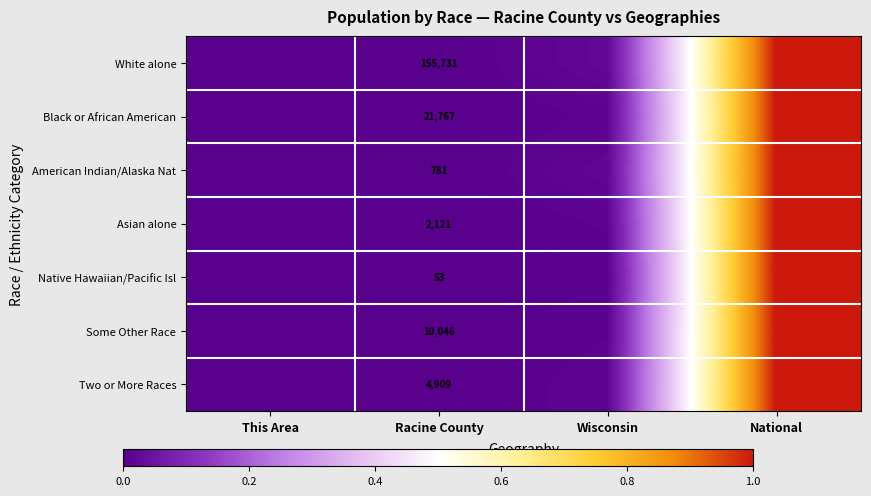

What is the average value of the Black or African American series?

0.3